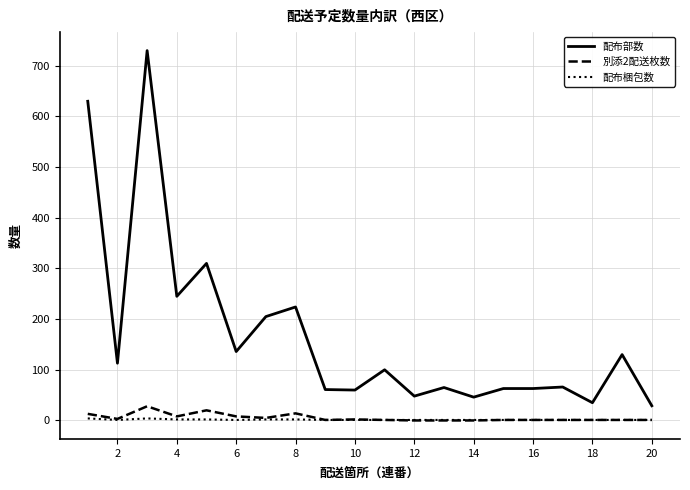

Rank the series by their maximum value, from lowest to highest.

配布梱包数, 別添2配送枚数, 配布部数